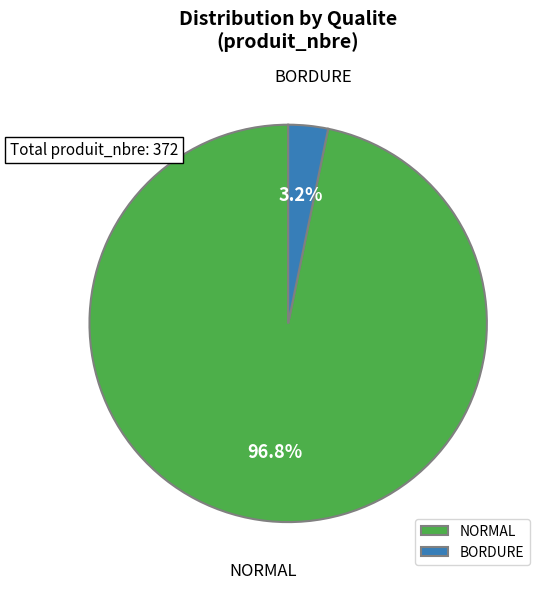

To the nearest percent, what portion does BORDURE represent?

3%